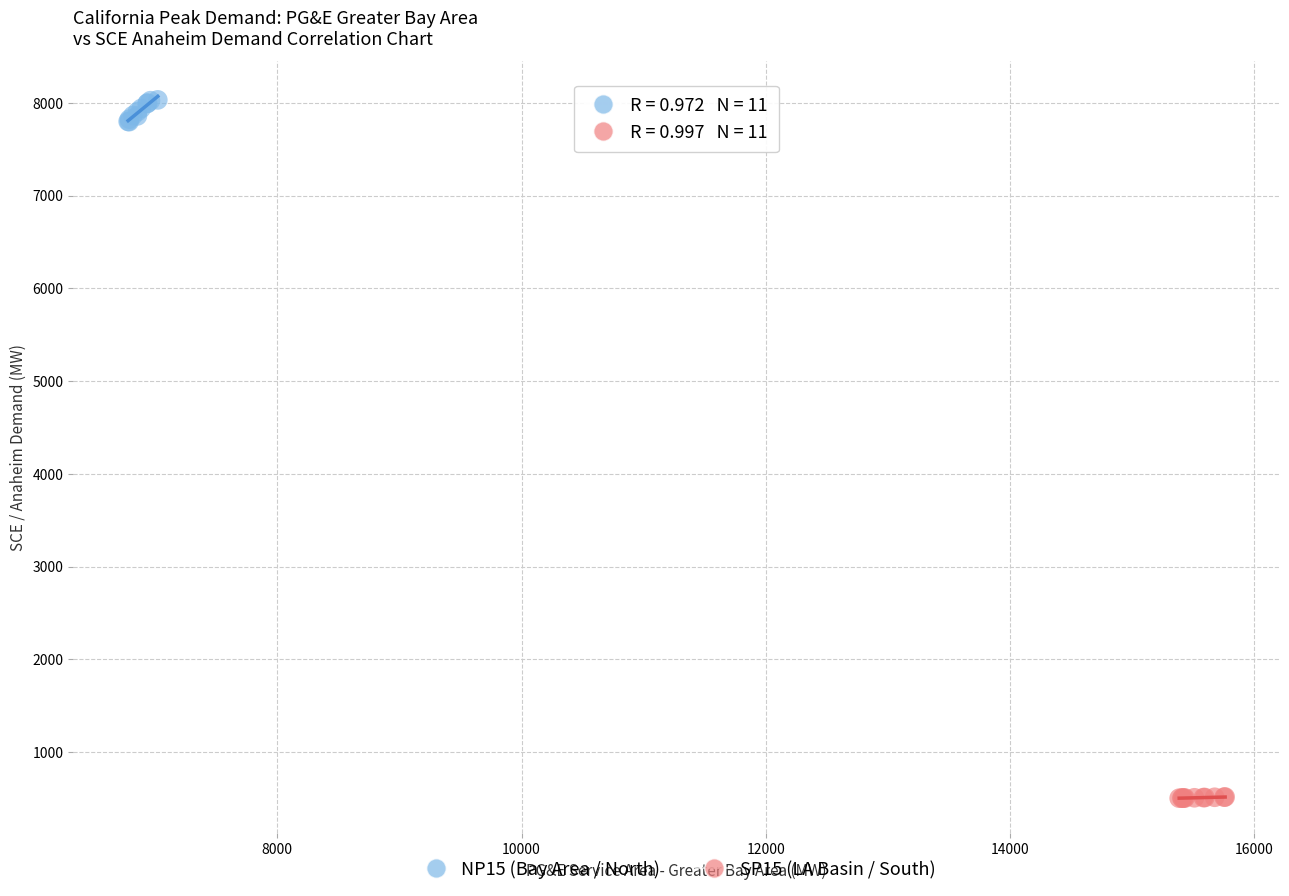

Which series has the widest spread of Y values?

NP15 (Bay Area / North)